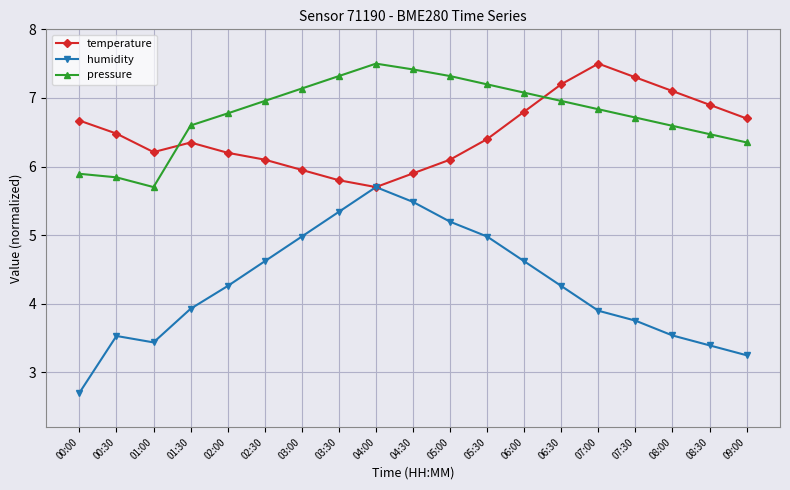

How many interior local valleys does the temperature series have?

2